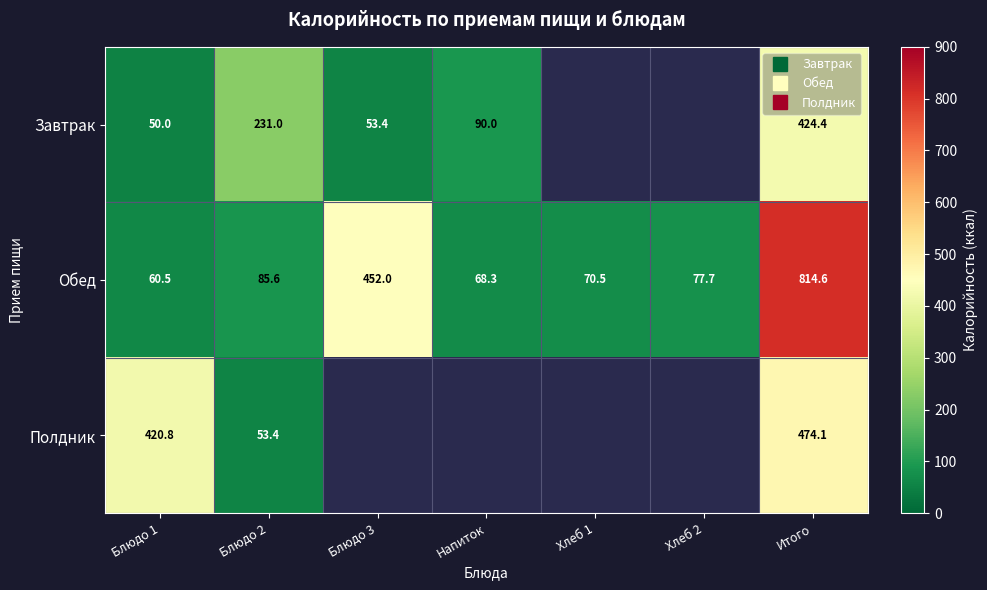

How many series are shown in this chart?

3